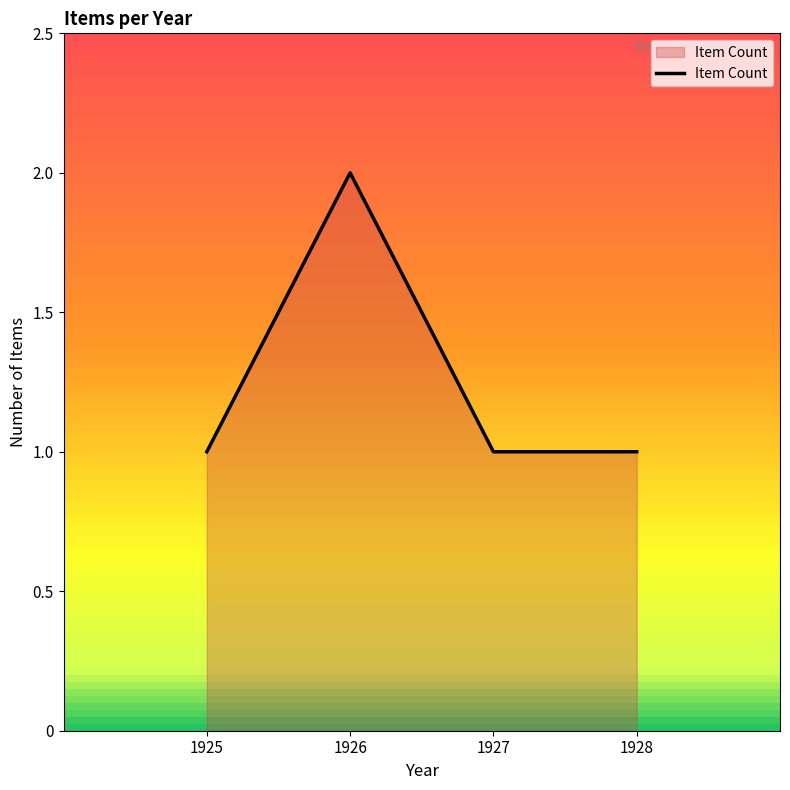

Which category has the highest value across all series?

1926